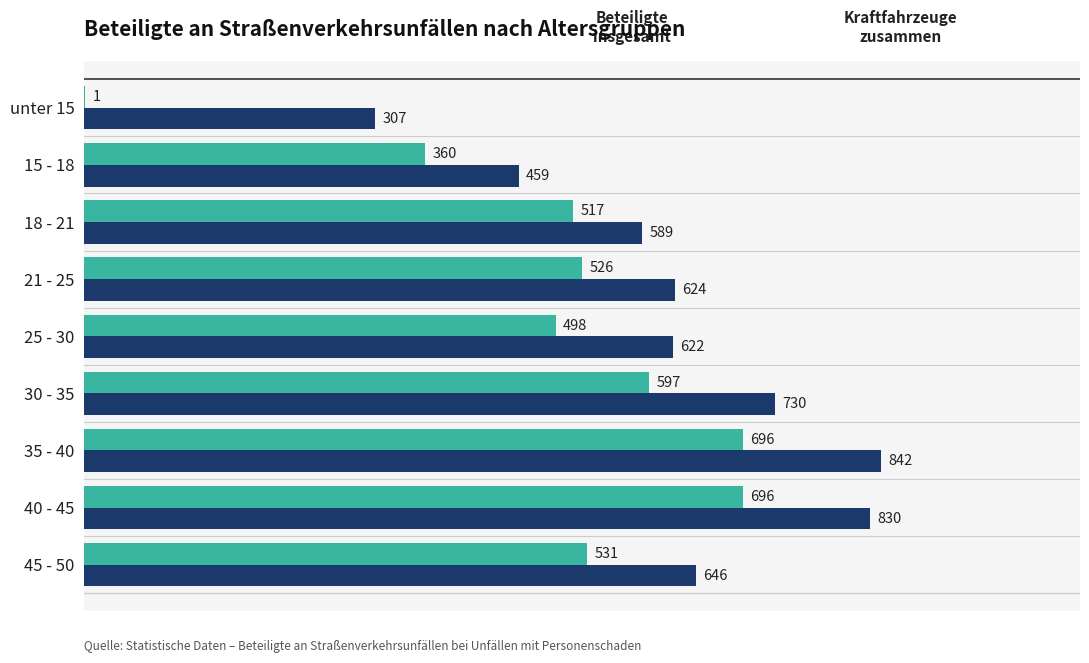

At which category is the sum across all series the highest?

35 - 40